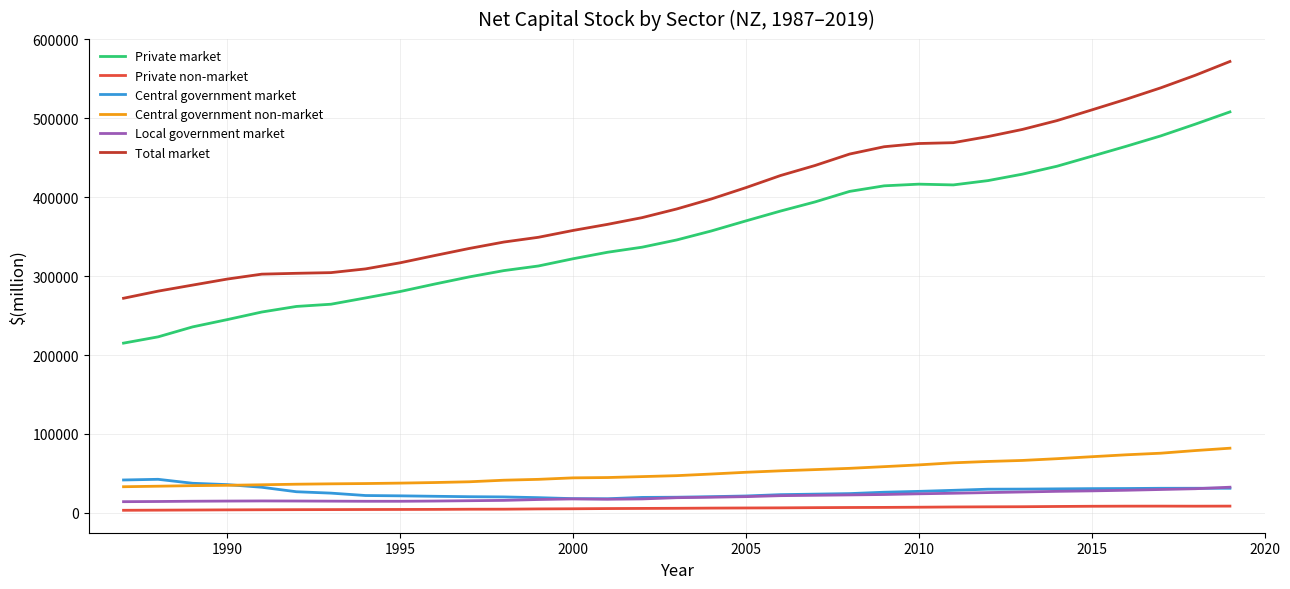

How many lines are shown in the chart?

6